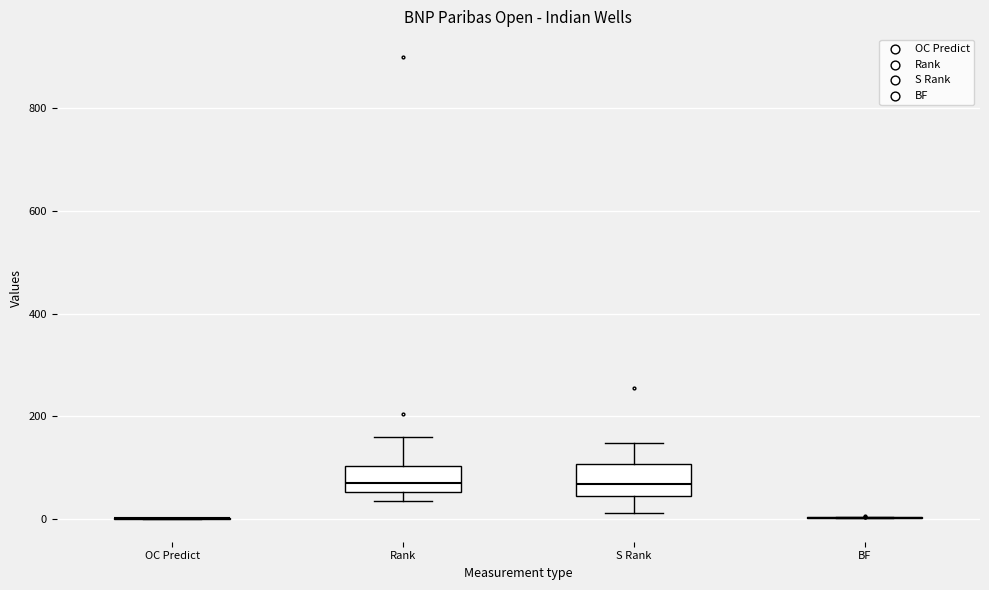

Reading left to right, read every box against the y-axis: the position of its median line, the range the box covers, and the ends of its whiskers. The values are not printed on the chart, so give them approximately, as read against the axis.

OC Predict: box collapsed to a line at 0, whiskers 0 to 0
Rank: median 80, box 60 to 100, whiskers 40 to 160
S Rank: median 60, box 40 to 100, whiskers 20 to 140
BF: box collapsed to a line at 0, whiskers 0 to 0